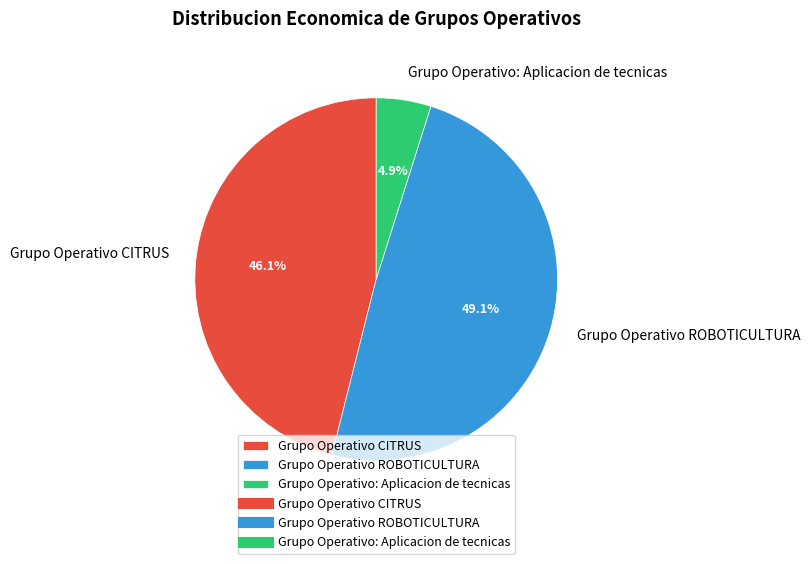

What percentage is the Grupo Operativo ROBOTICULTURA slice, to the nearest percent?

49%